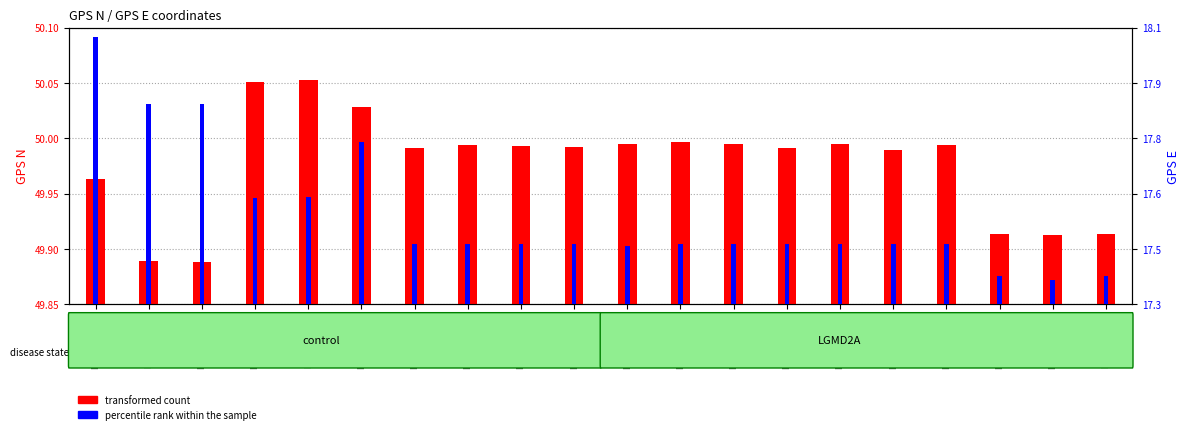

At which label is percentile rank within the sample closest to 17?

IC7000052561